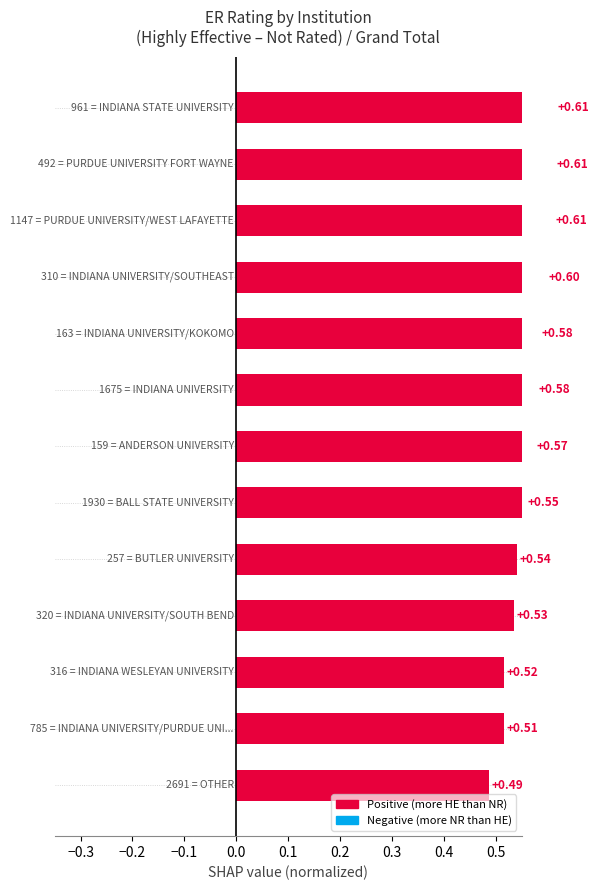

What is the difference between the values at 0.0 and 0.6?

0.1